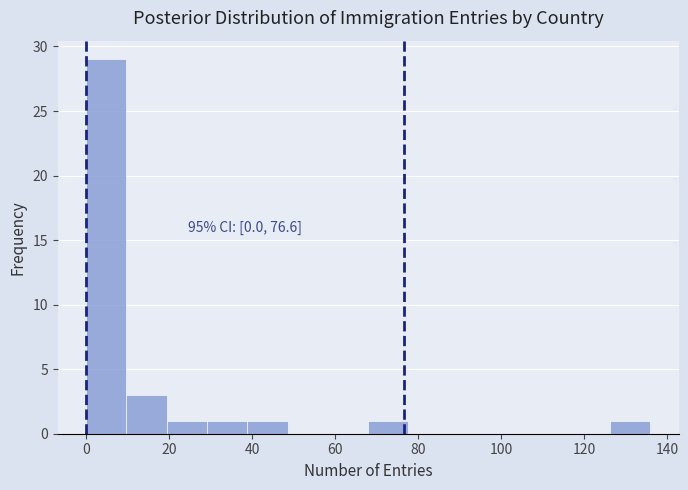

Which range on the x-axis has the tallest bar?

0 to 10